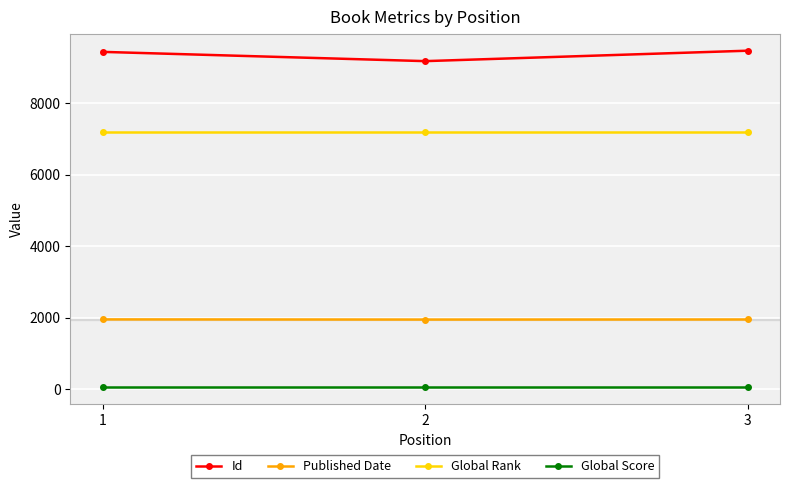

What is the lowest value of the Global Rank series?

7202